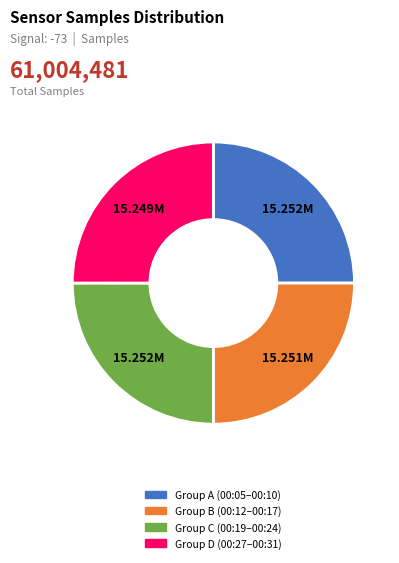

What is the ratio of the value at Group C (00:19–00:24) to the value at Group A (00:05–00:10)?

1.0